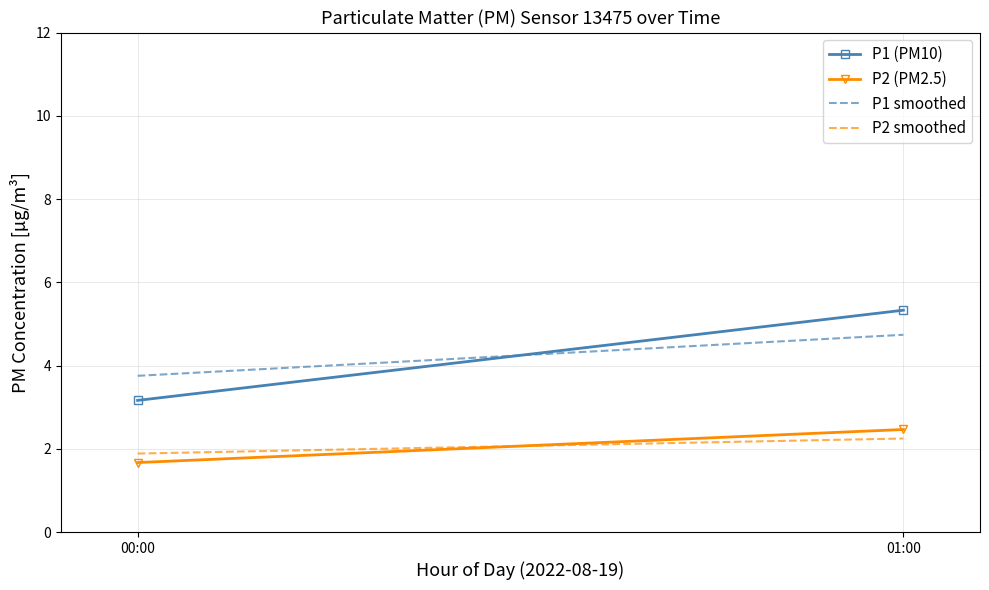

Which series has the largest total across all categories?

P1 smoothed